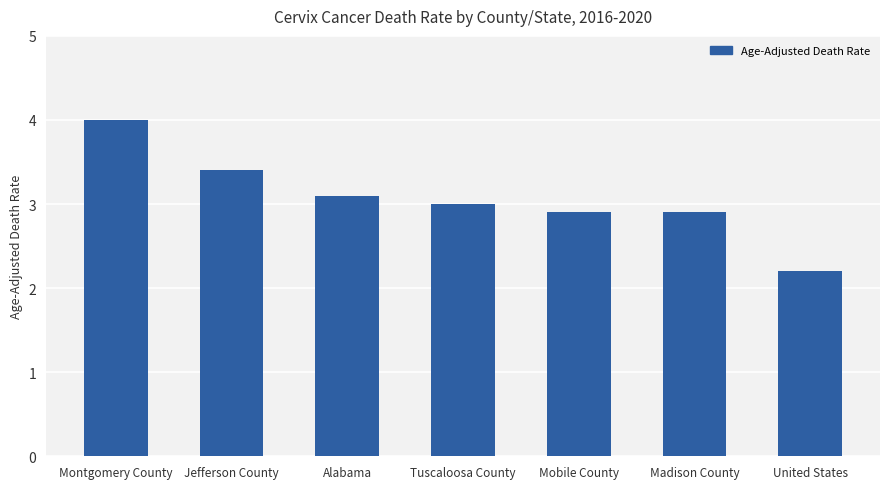

Which label corresponds to the largest value in the chart?

Montgomery County